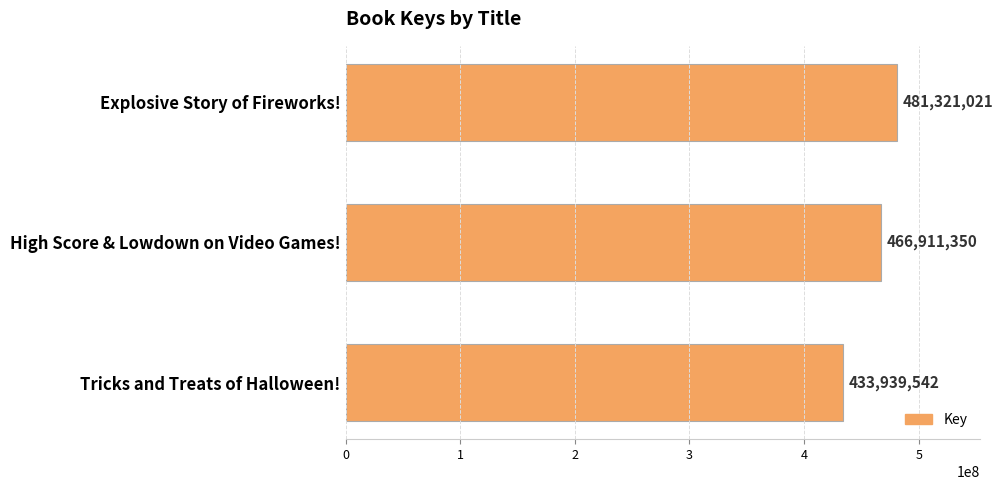

List the labels in order of value, largest first.

Explosive Story of Fireworks!, High Score & Lowdown on Video Games!, Tricks and Treats of Halloween!